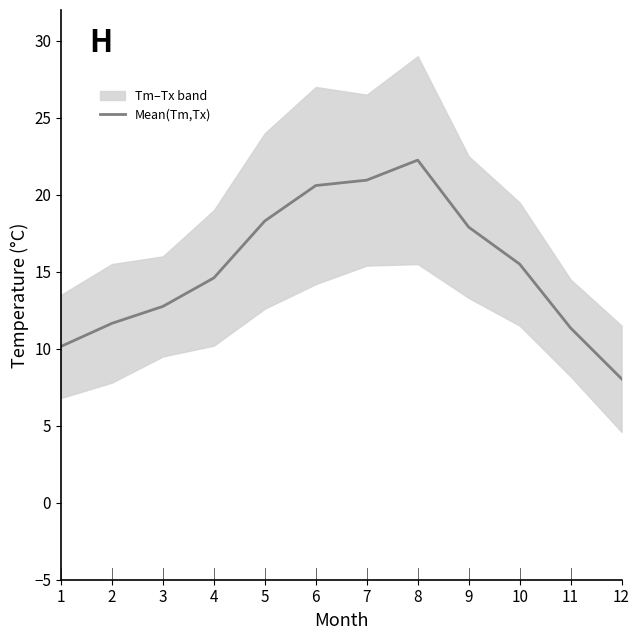

Rank the categories by value from highest to lowest.

8, 7, 6, 5, 9, 10, 4, 3, 2, 11, 1, 12